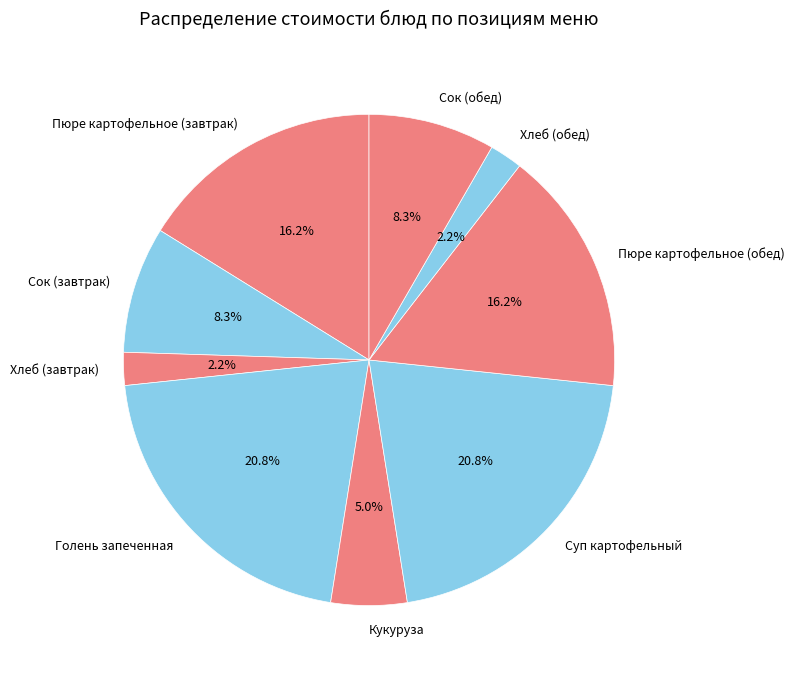

Between Хлеб (завтрак) and Голень запеченная, which is larger?

Голень запеченная